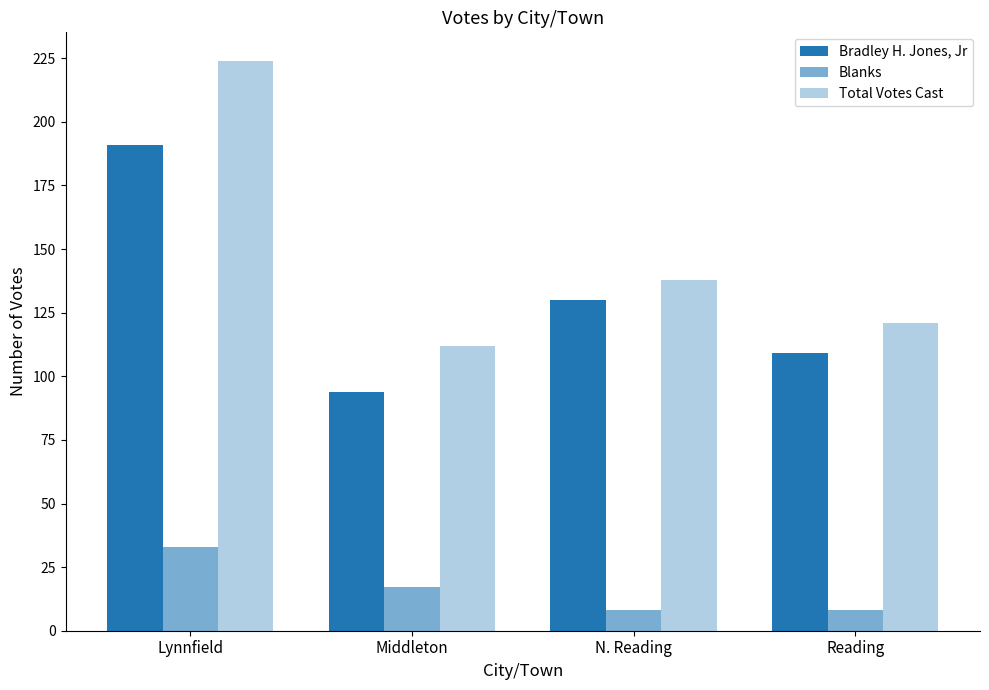

How many values in the Blanks series are below 17?

2